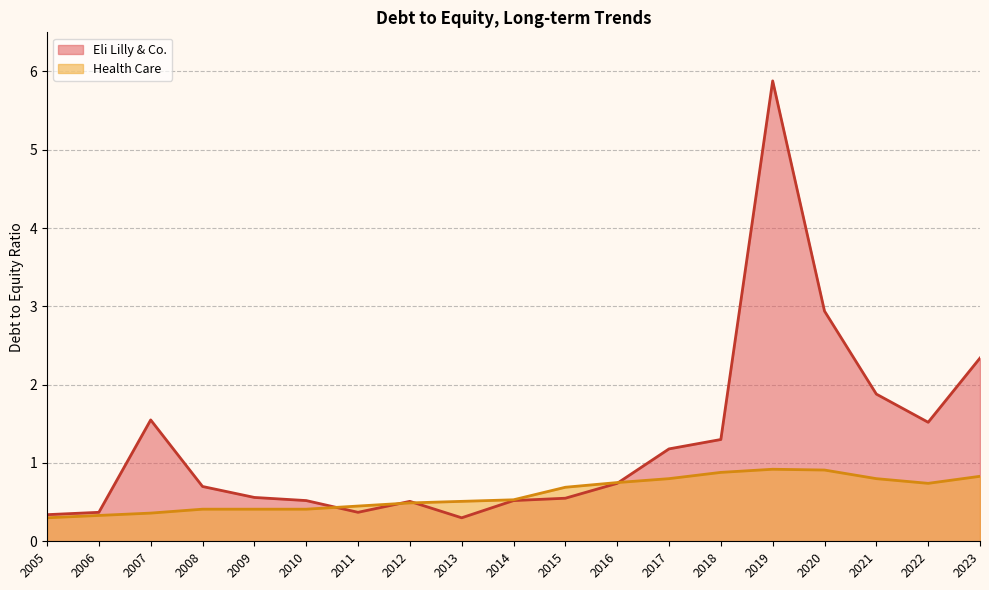

List the labels in order of value, smallest first.

2005, 2006, 2007, 2008, 2009, 2010, 2011, 2012, 2013, 2014, 2015, 2022, 2016, 2017, 2021, 2023, 2018, 2020, 2019